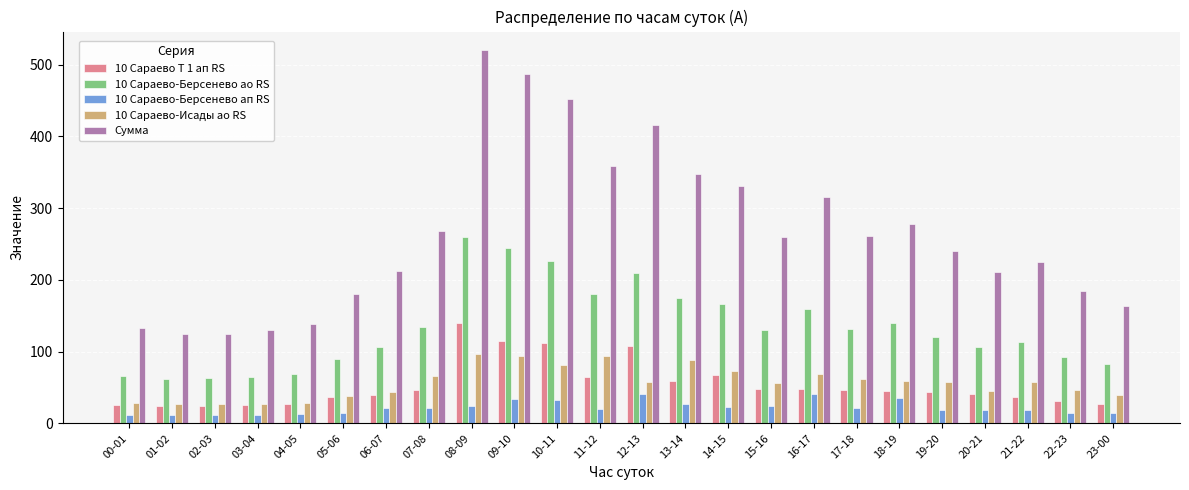

What is the value of the 10 Сараево Т 1 ап RS bar at the 8th from the left?

47